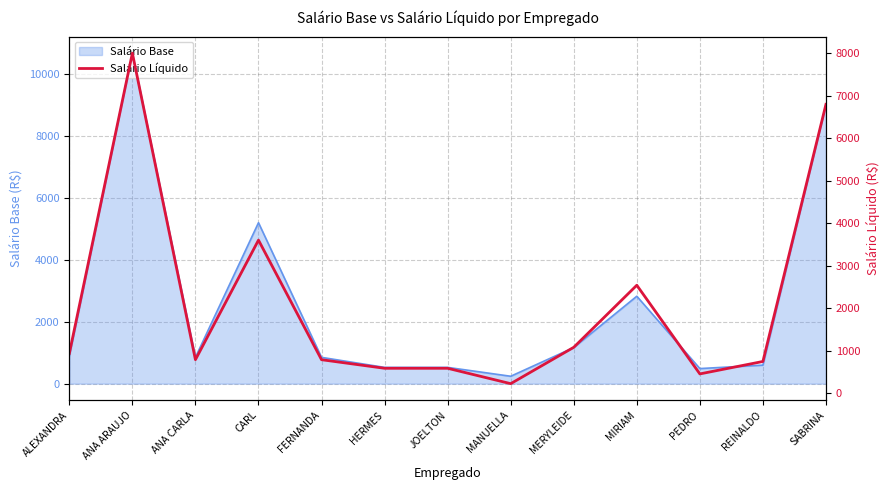

How many lines are shown in the chart?

1